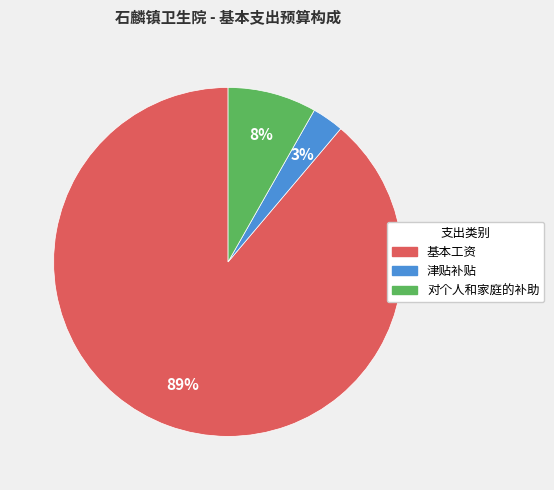

Is it true that 津贴补贴 is 9% of the pie?

False